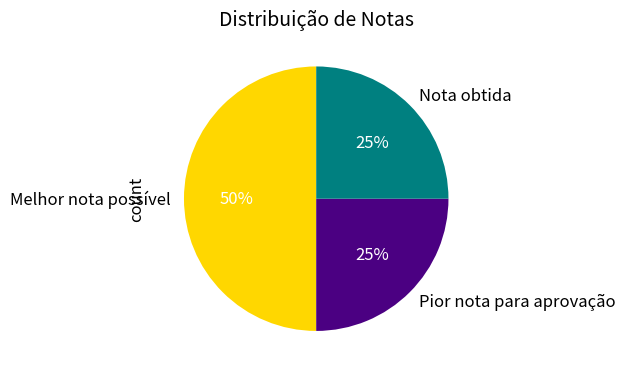

Does Nota obtida represent more than half of the total?

No